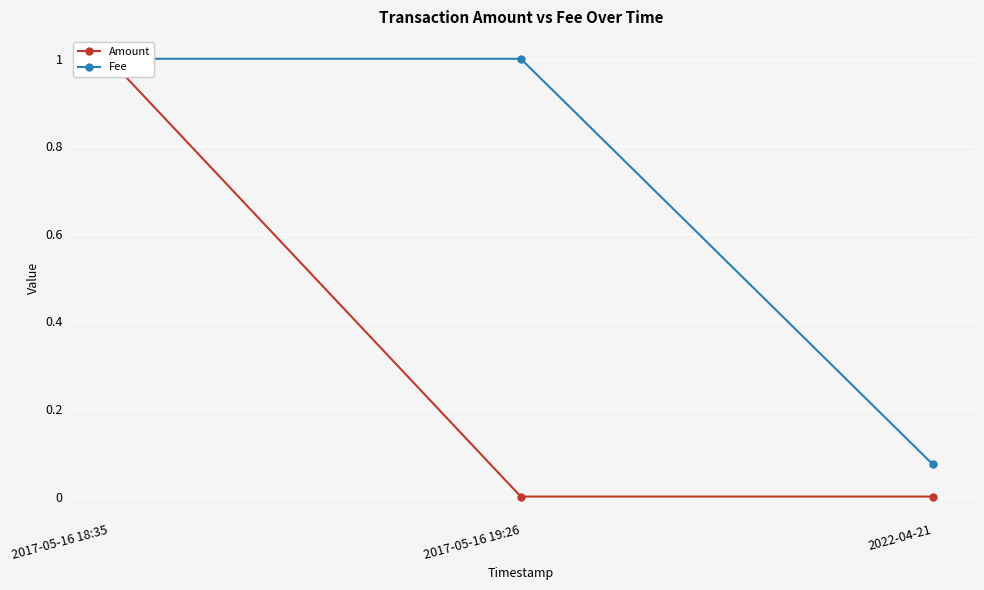

Which series has the largest range (max minus min)?

Amount